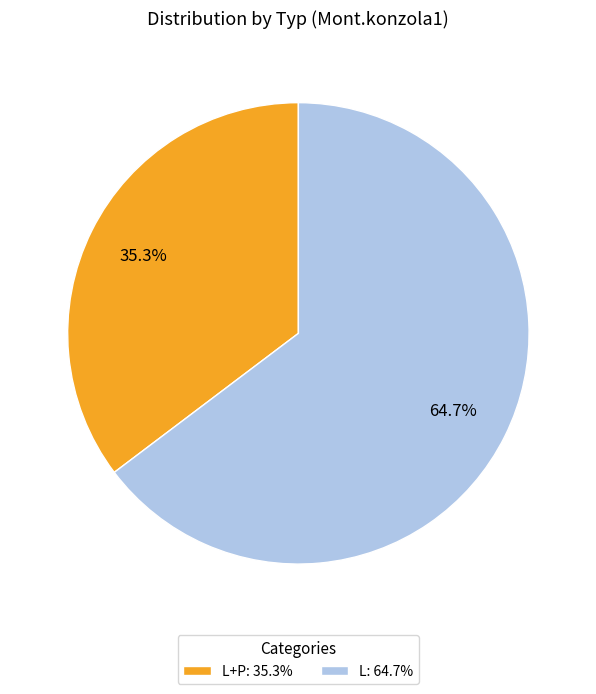

Count the number of slices in the pie.

2